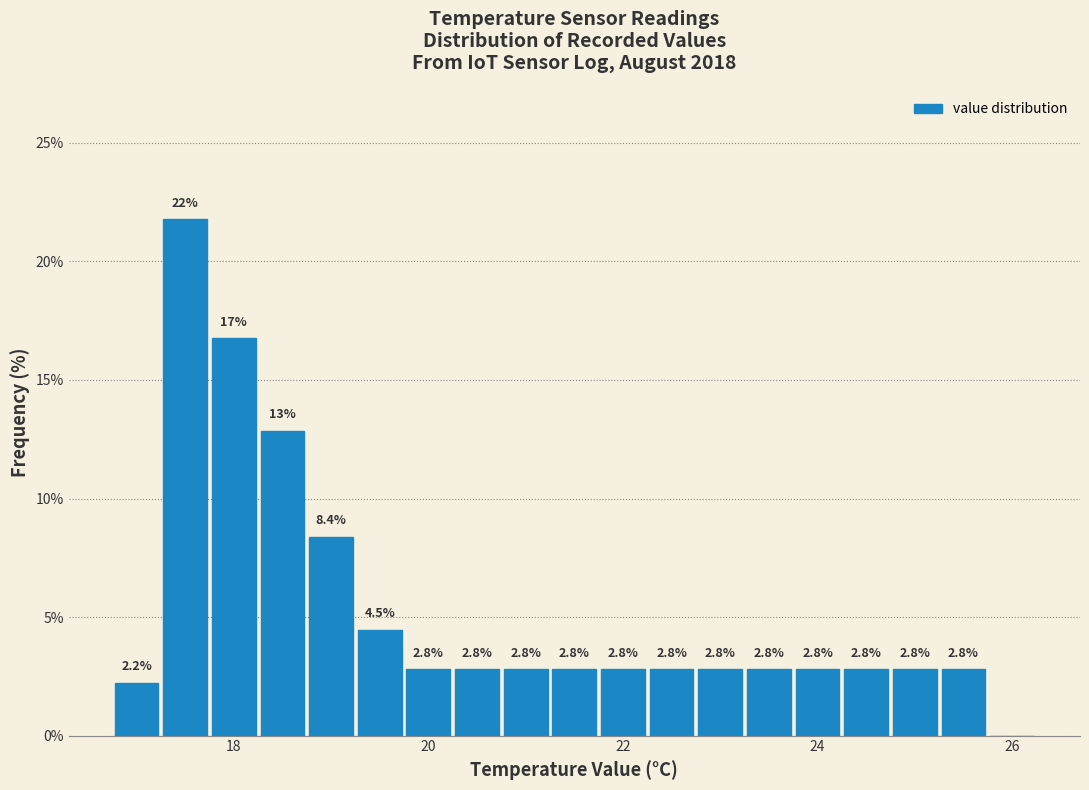

Read against the x-axis, roughly where is the centre of the tallest bar?

17.6